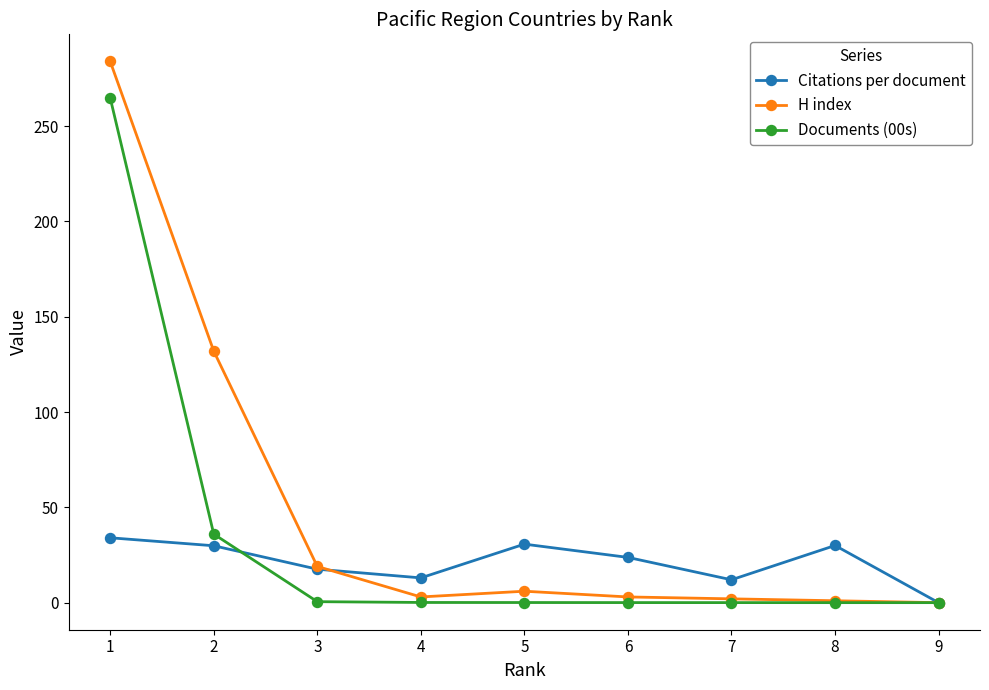

How many interior local valleys does the Citations per document series have?

2